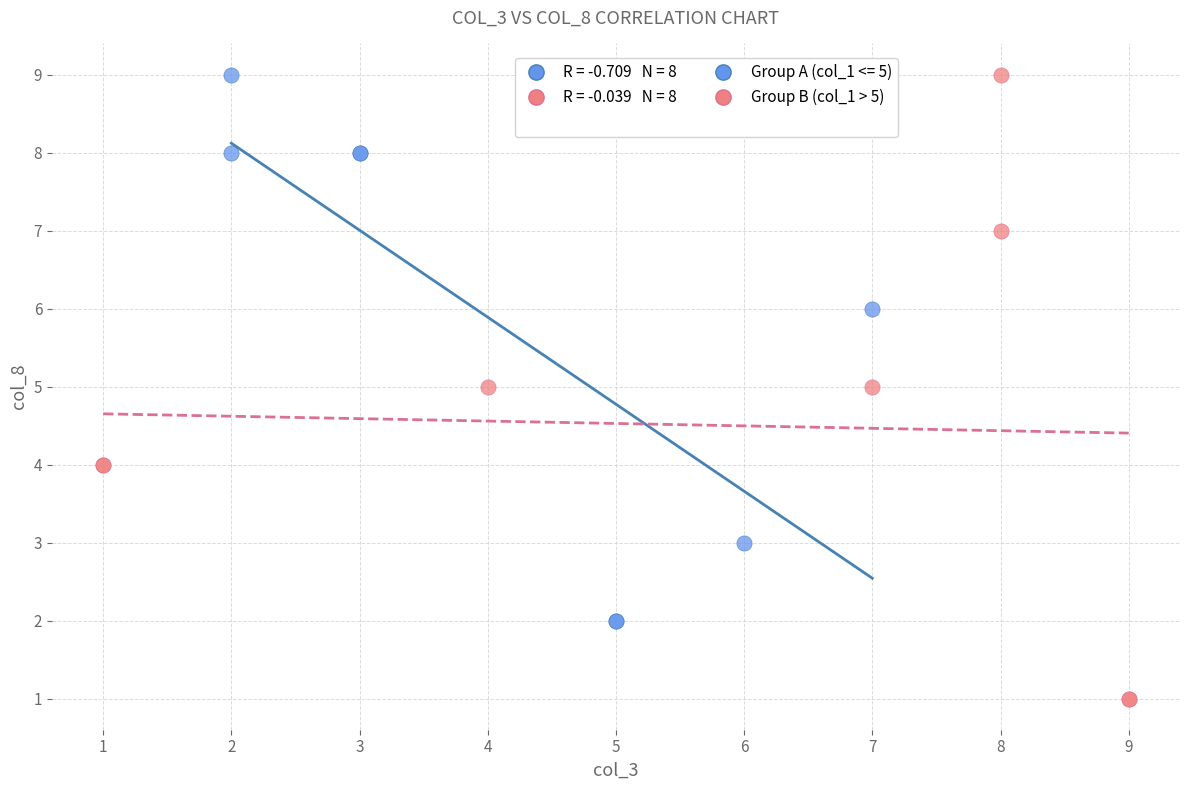

Which series has the widest spread of Y values?

Group B (col_1 > 5)